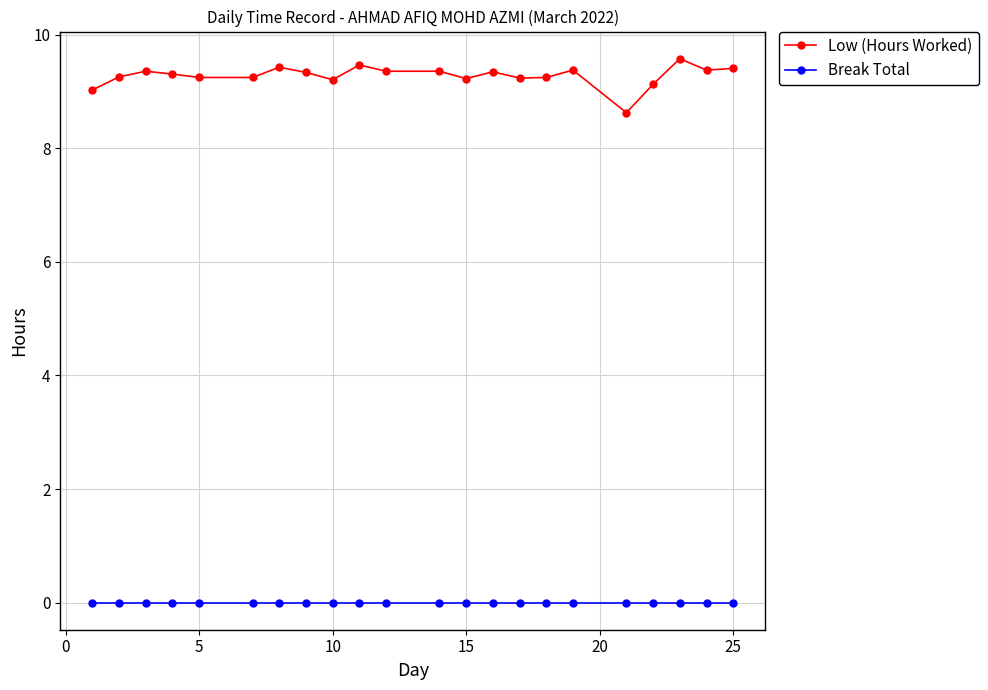

At how many categories does at least one series exceed 3?

22